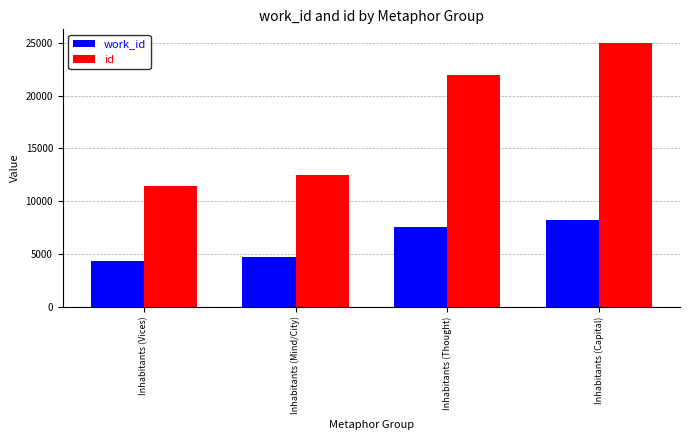

Reading left to right, extract all data points from this chart.

work_id: Inhabitants (Vices)=4356	Inhabitants (Mind/City)=4731	Inhabitants (Thought)=7552	Inhabitants (Capital)=8209
id: Inhabitants (Vices)=11460	Inhabitants (Mind/City)=12500	Inhabitants (Thought)=21930	Inhabitants (Capital)=25050